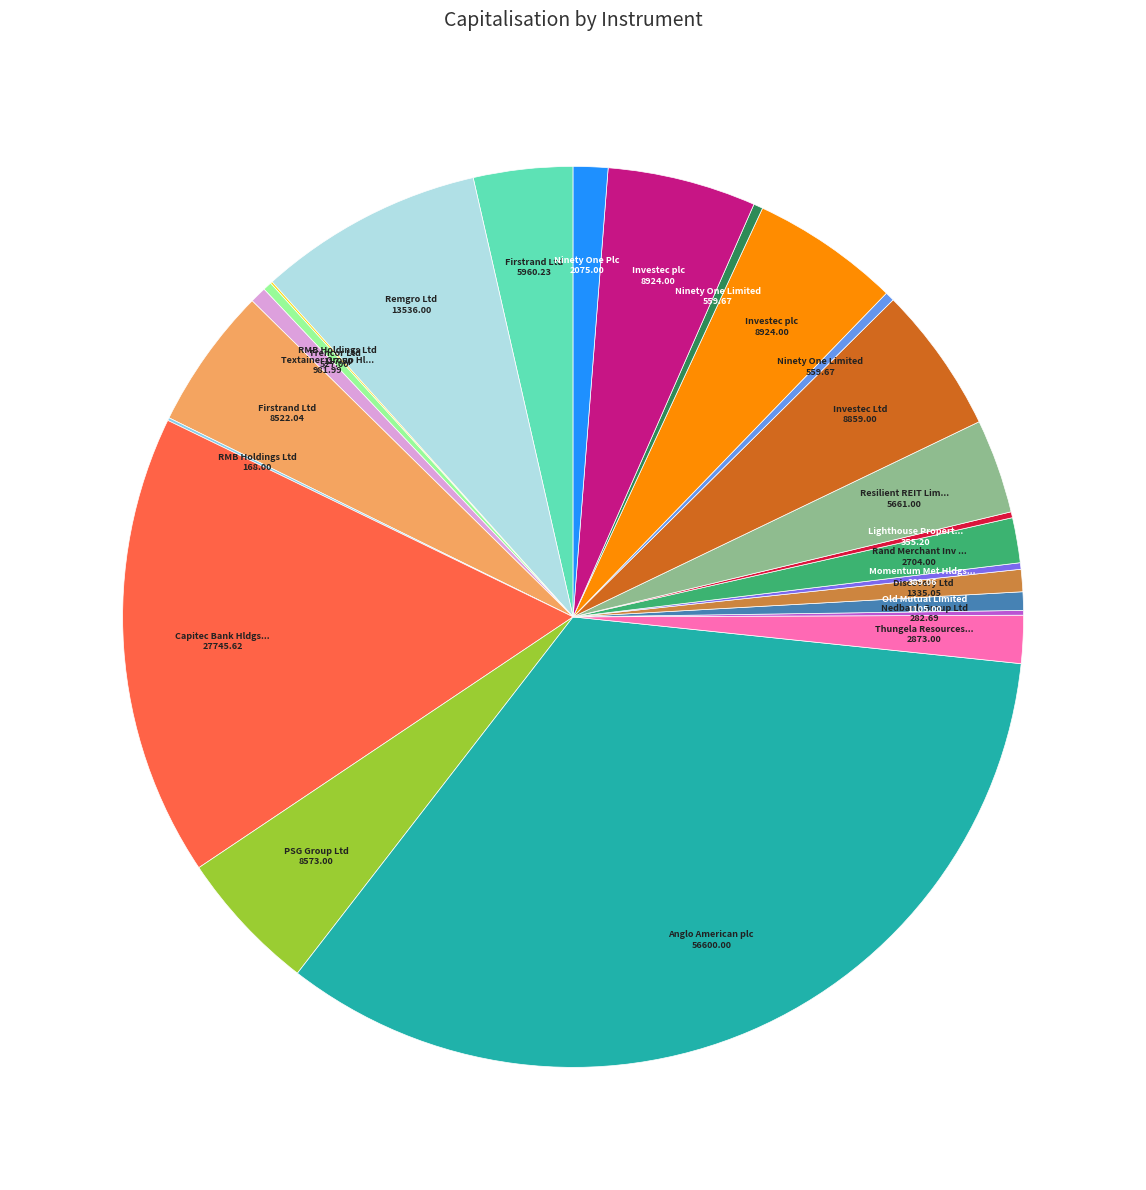

Does any single category account for the majority?

No